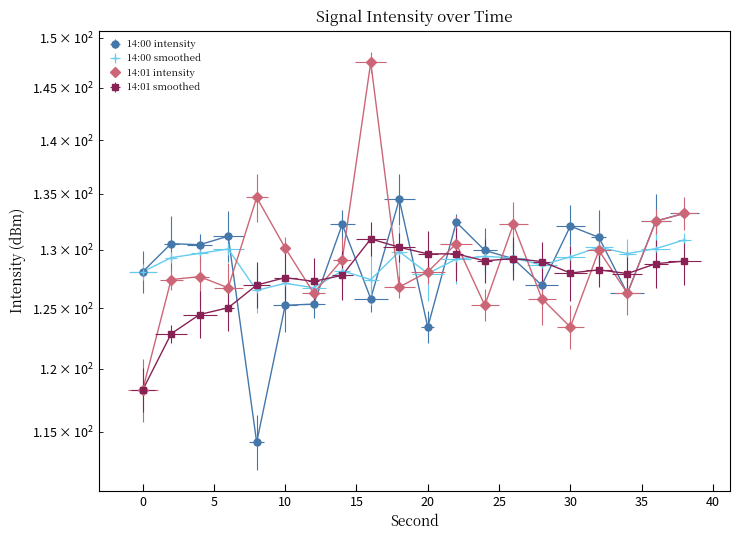

How many interior local peaks does the 14:01 smoothed series have?

4